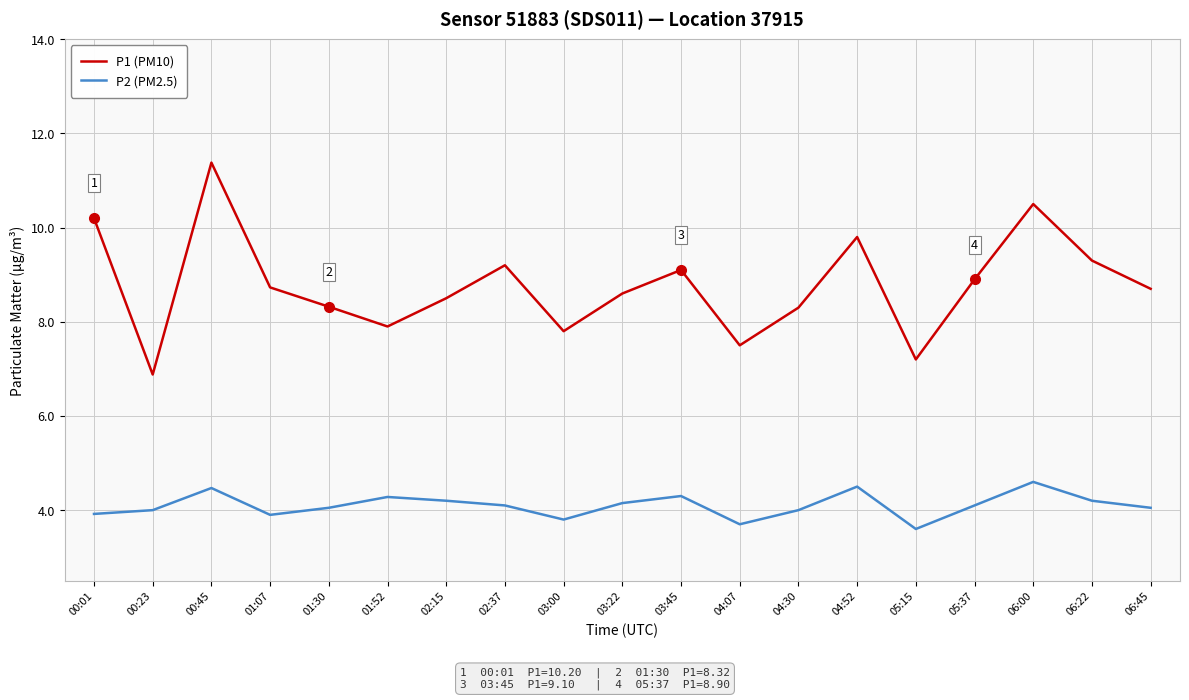

The value of P2 (PM2.5) at 06:22 is 2.2. True or false?

False